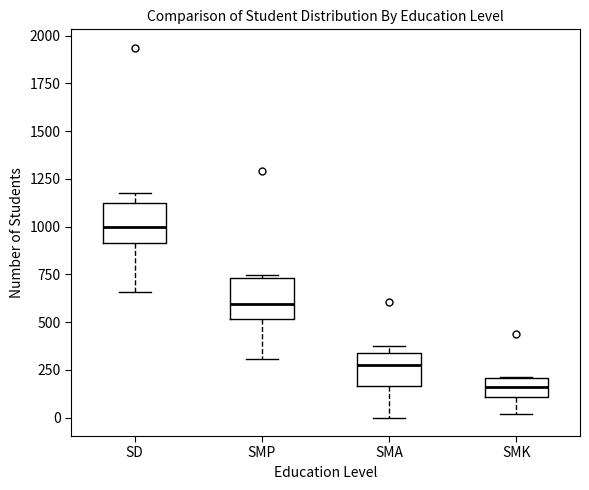

Reading left to right, read every box against the y-axis: the position of its median line, the range the box covers, and the ends of its whiskers. The values are not printed on the chart, so give them approximately, as read against the axis.

SD: median 1000, box 900 to 1100, whiskers 650 to 1200
SMP: median 600, box 500 to 750, whiskers 300 to 750 (just above the box's upper edge)
SMA: median 300, box 150 to 350, whiskers 0 to 350 (just above the box's upper edge)
SMK: median 150, box 100 to 200, whiskers 0 to 200